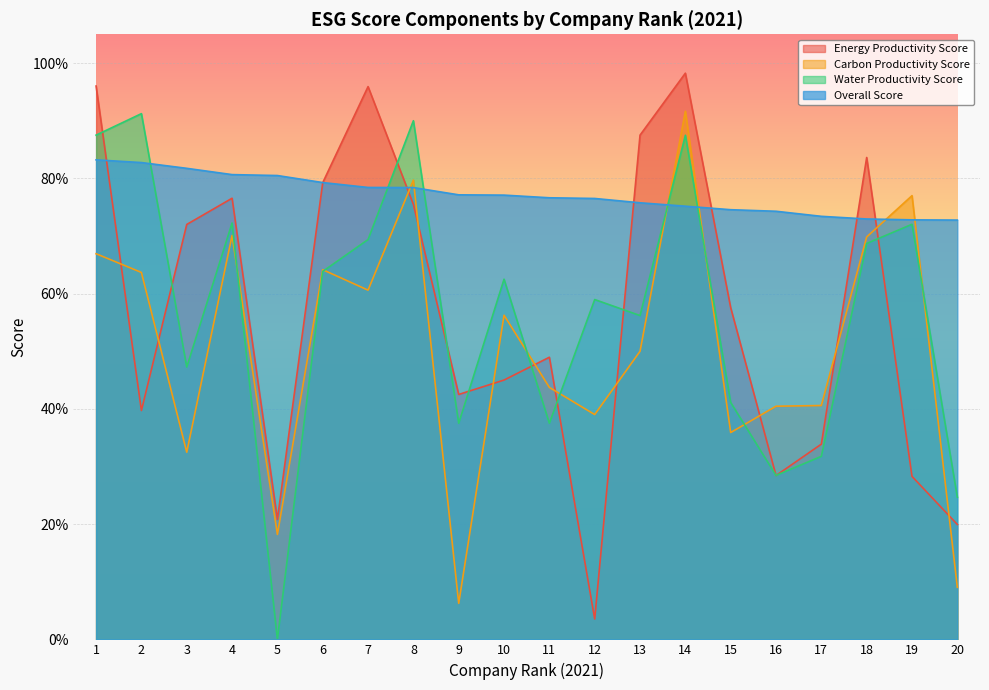

In Energy Productivity Score, how many points are lower than both neighbors (excluding endpoints)?

5